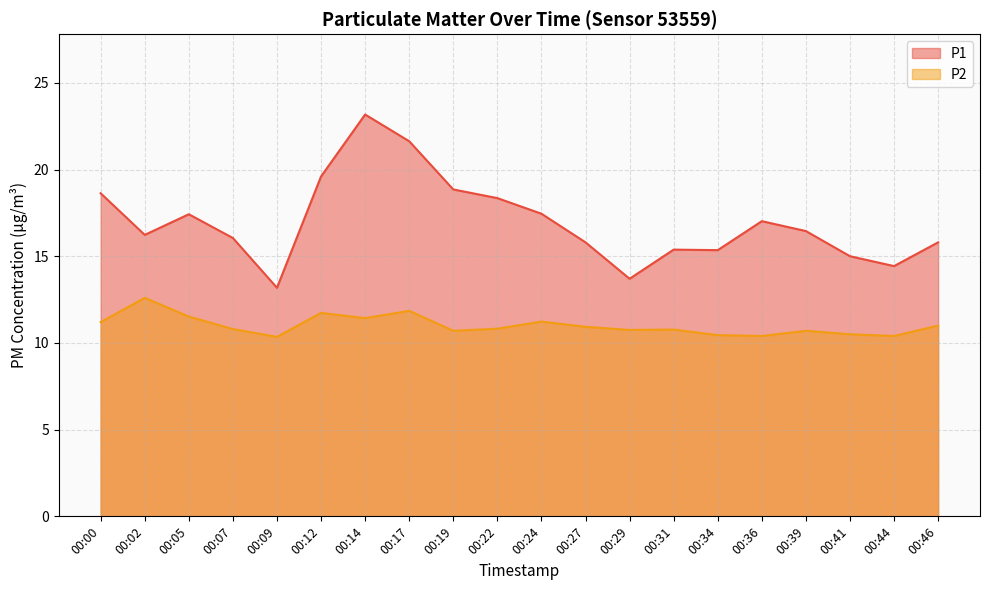

Reading left to right, what are all the values shown in this chart?

P1: 18.6	16.2	17.4	16.1	13.2	19.6	23.2	21.6	18.9	18.4	17.4	15.8	13.7	15.4	15.3	17.0	16.4	15.0	14.4	15.8
P2: 11.2	12.6	11.5	10.8	10.3	11.7	11.4	11.8	10.7	10.8	11.2	10.9	10.8	10.8	10.4	10.4	10.7	10.5	10.4	11.0